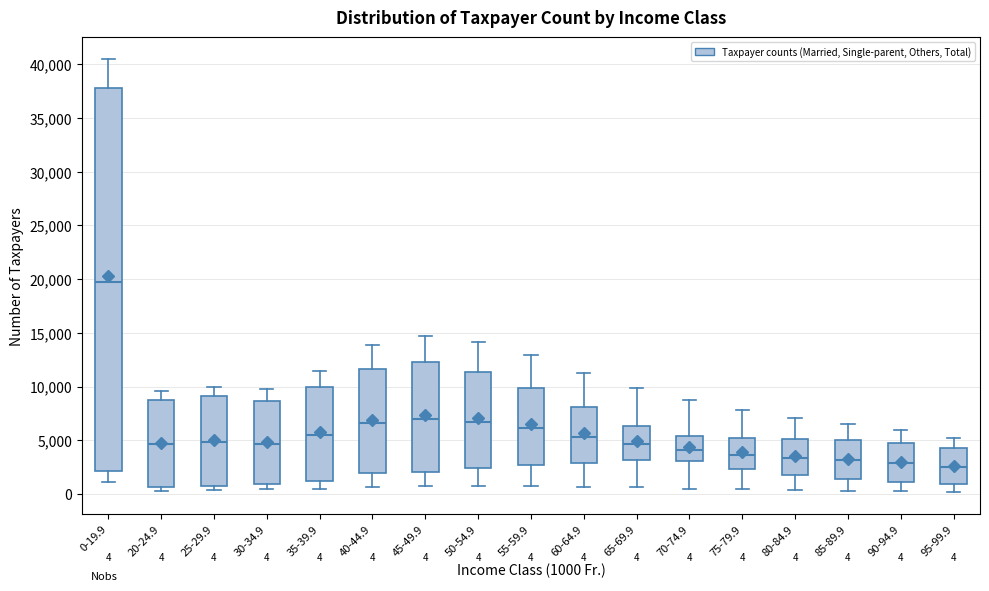

Which box is the tallest, from its lower edge to its upper edge?

0-19.9